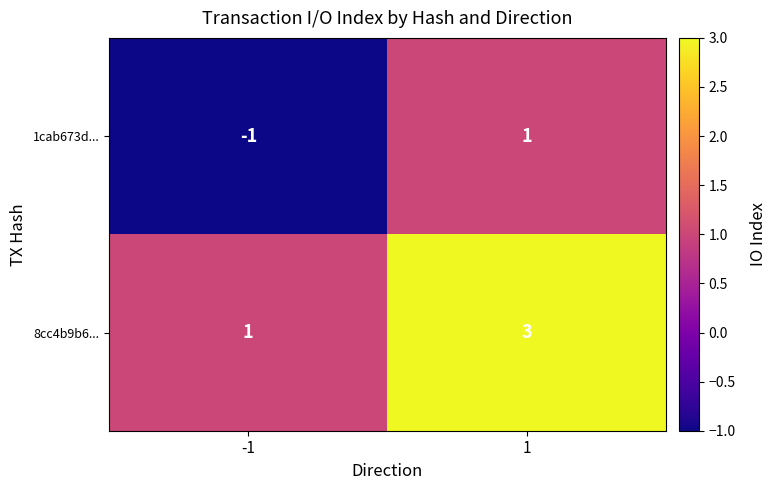

Reading left to right, transcribe all the data shown in this chart.

1cab673d...: -1	1
8cc4b9b6...: 1	3